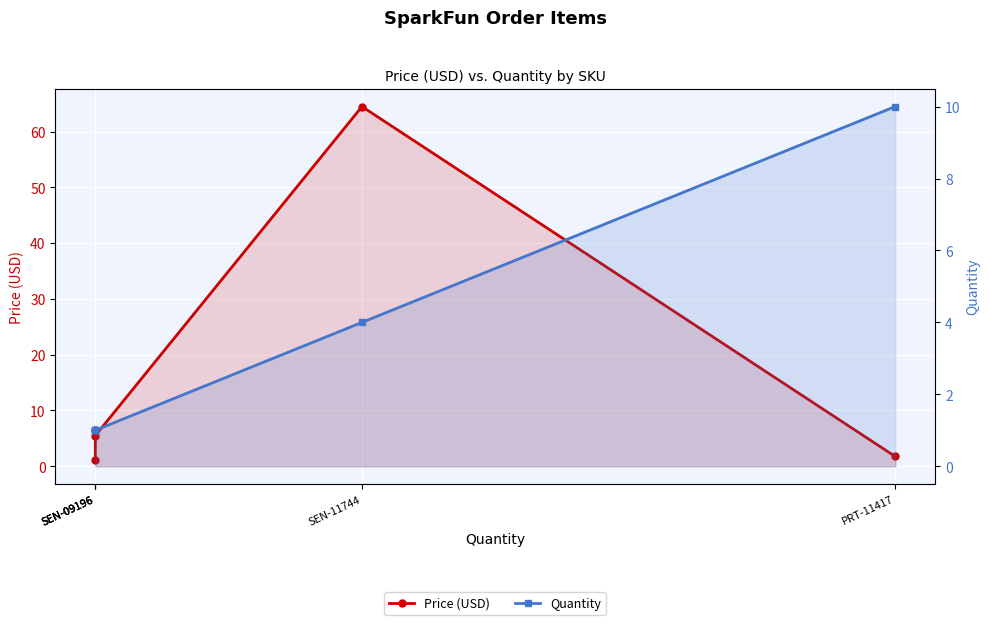

List the series in order of their overall mean, lowest first.

Quantity, Price (USD)